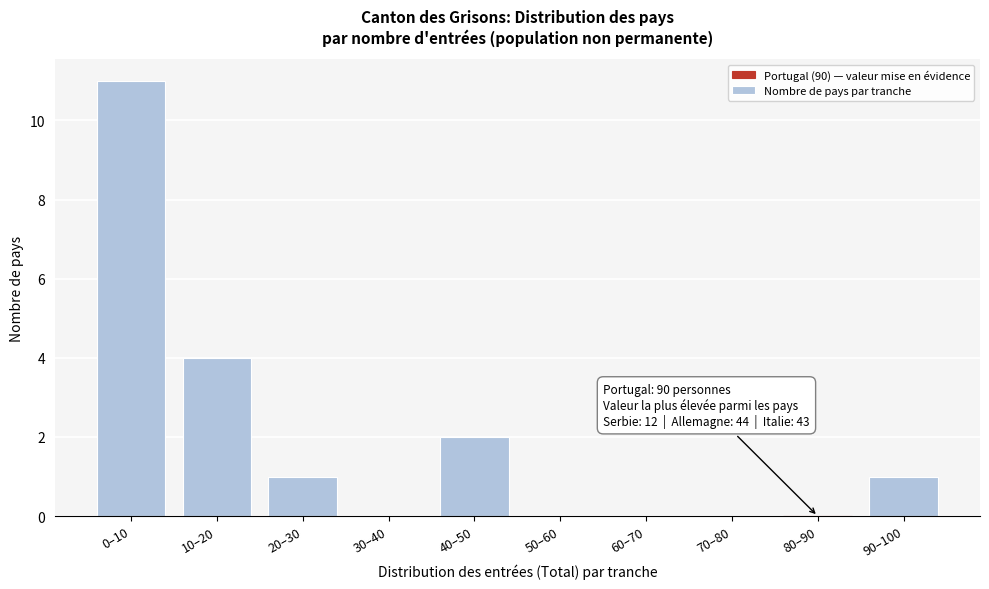

Reading left to right, extract all data points from this chart.

0–10=11	10–20=4	20–30=1	30–40=0	40–50=2	50–60=0	60–70=0	70–80=0	80–90=0	90–100=1